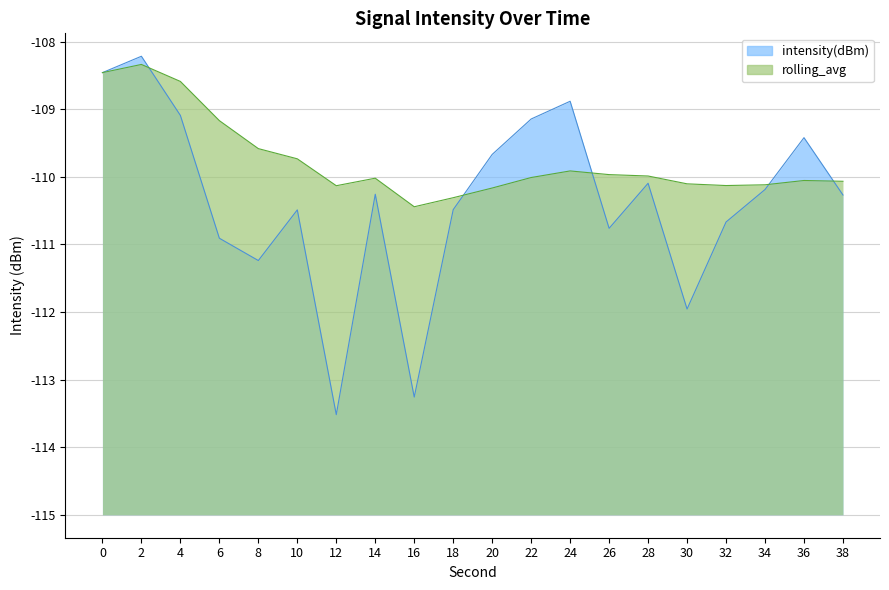

At which category is the sum across all series the highest?

2